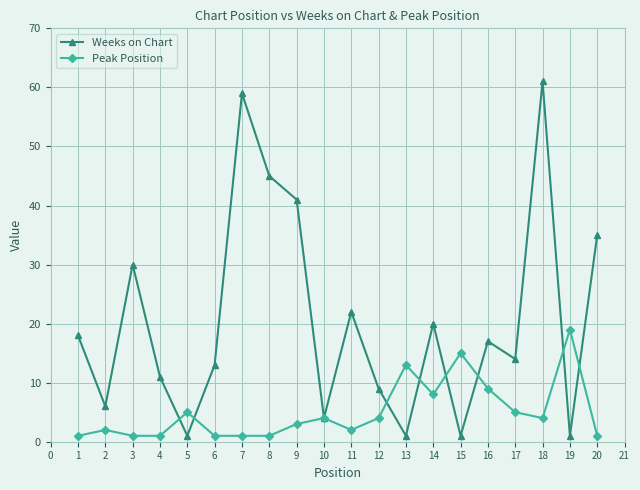

What is the lowest value of the Weeks on Chart series?

1